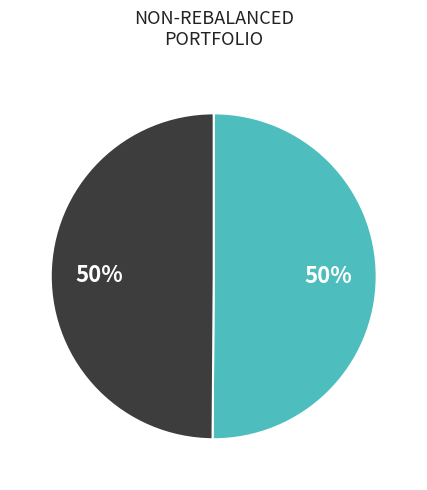

To the nearest percent, what is the average slice percentage?

50%